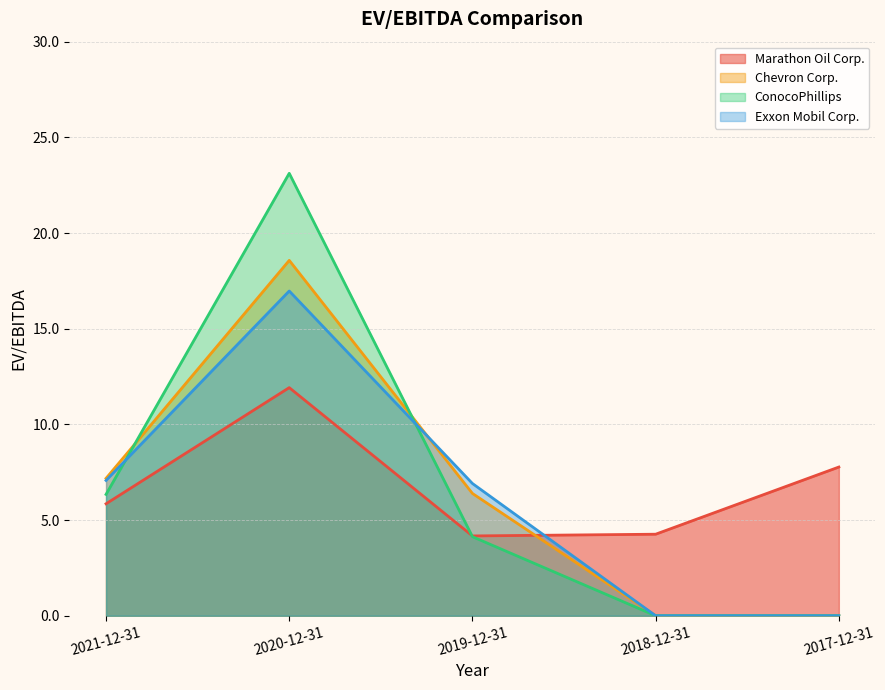

How many values in Exxon Mobil Corp. are above zero?

3